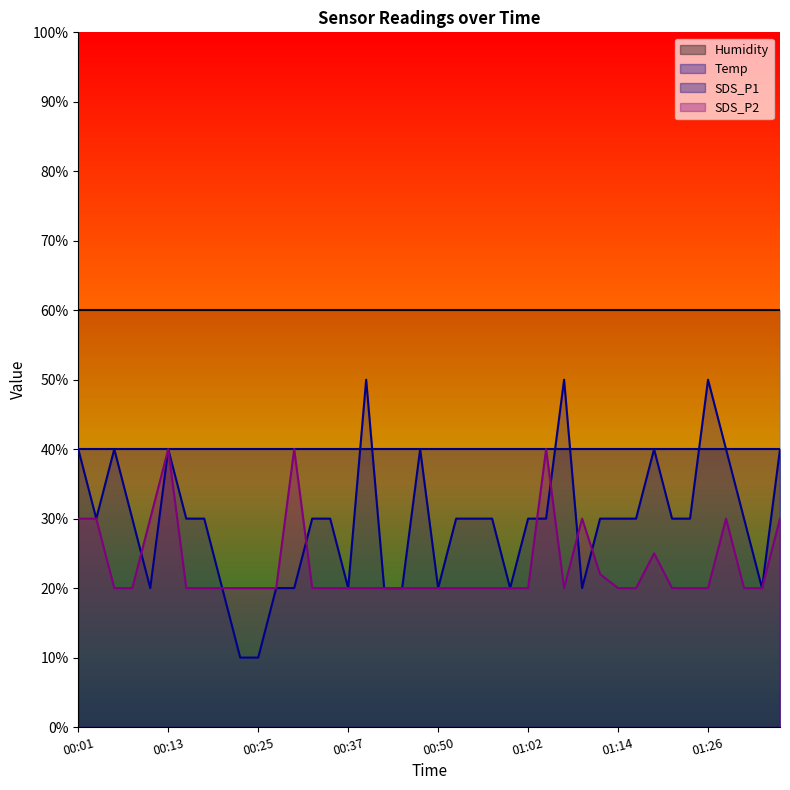

True or false: Temp has a value of 20.0 at 00:45.

True